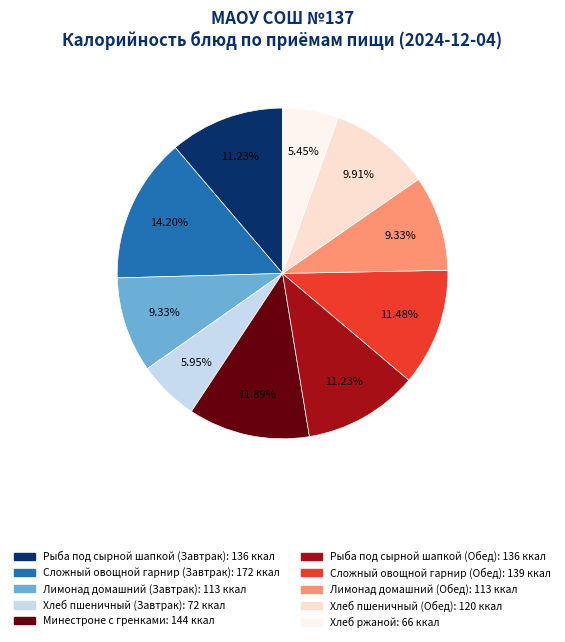

The Рыба под сырной шапкой (Обед) slice represents 11% of the pie. True or false?

True